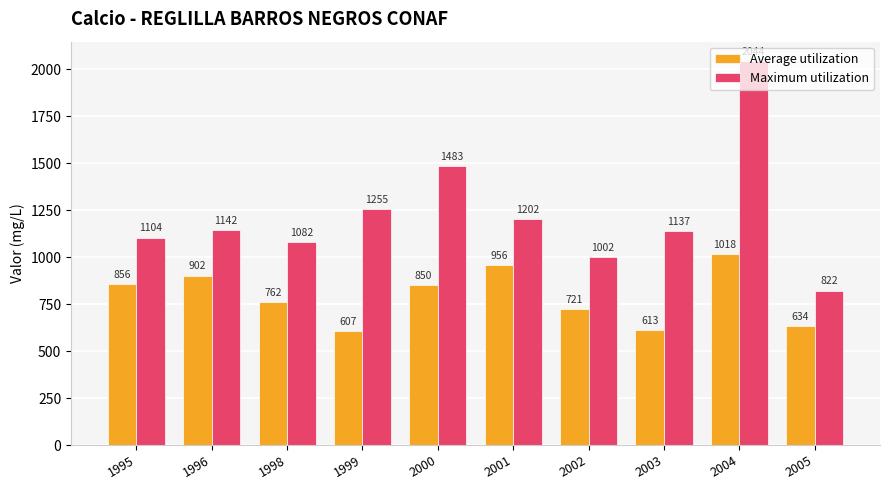

How many bars are there in each group?

2